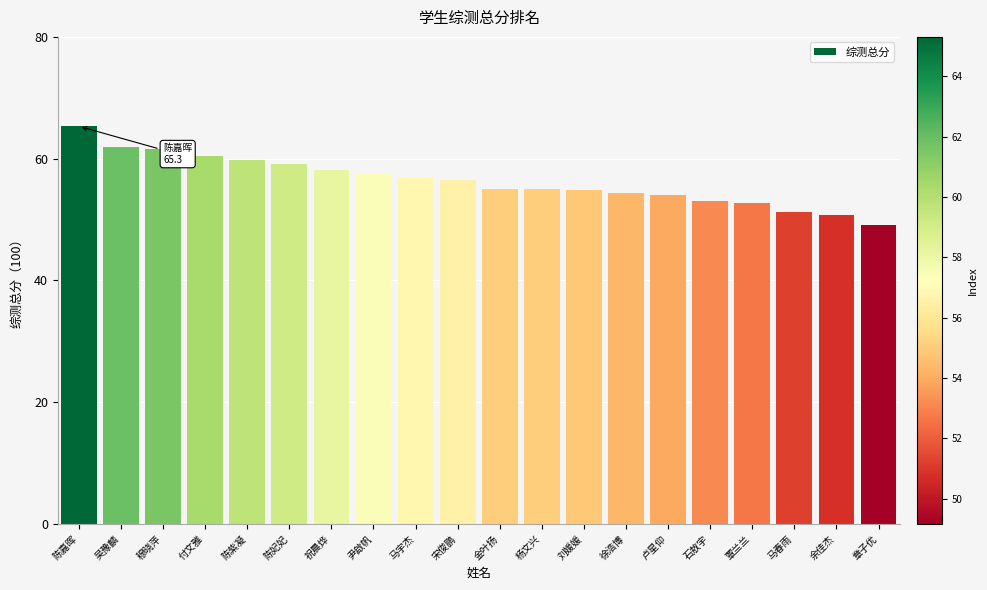

Which has a higher value, 陈紫凝 or 陈嘉晖?

陈嘉晖